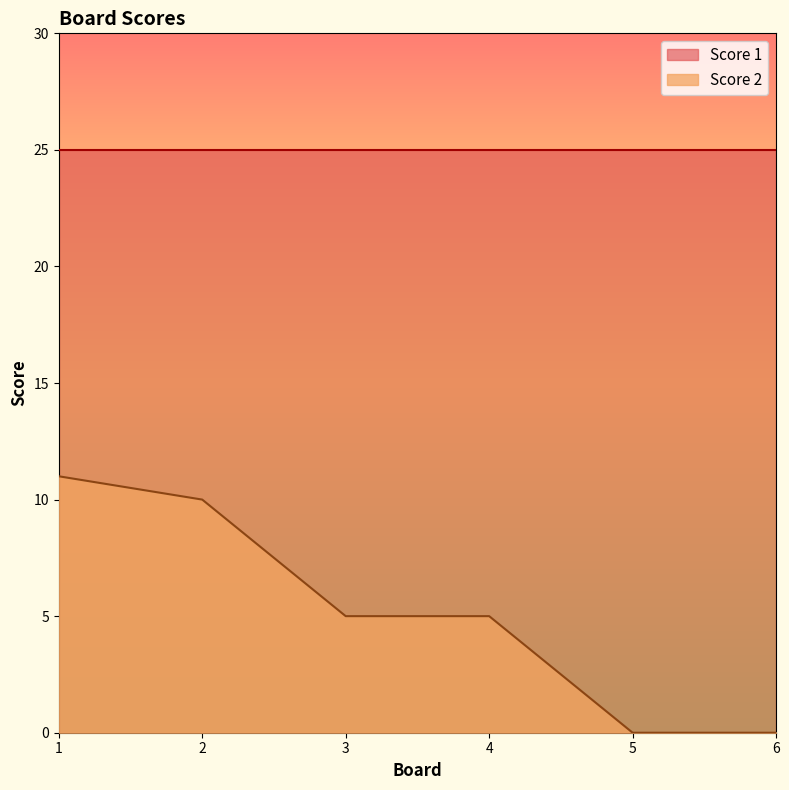

What is the difference between the values at 1 and 3?

6